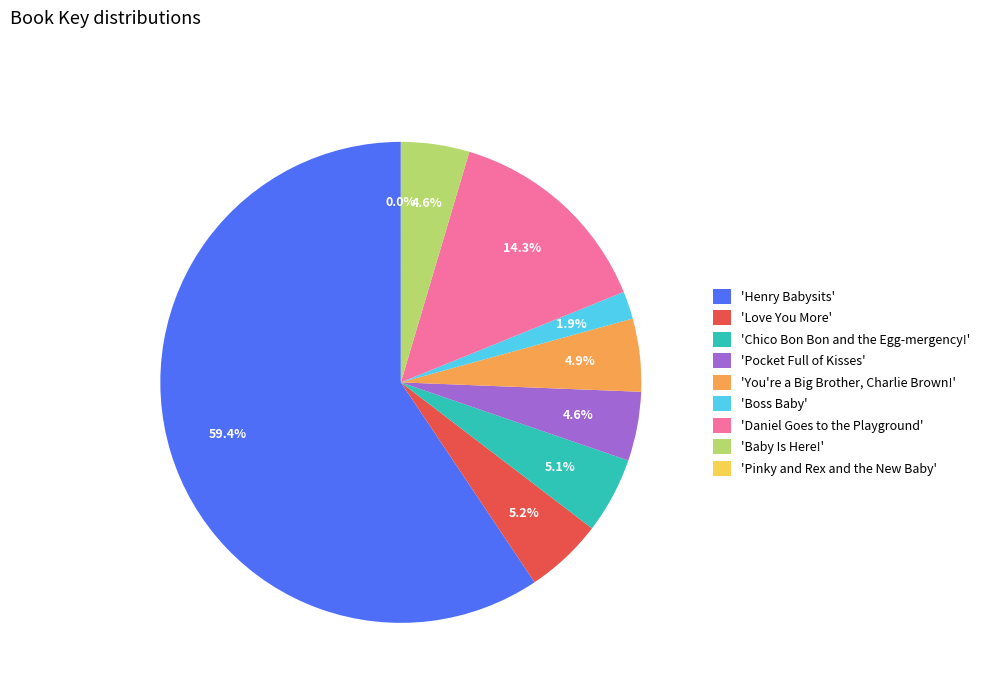

Combined, do 'You're a Big Brother, Charlie Brown!' and 'Chico Bon Bon and the Egg-mergency!' account for over 50%?

No